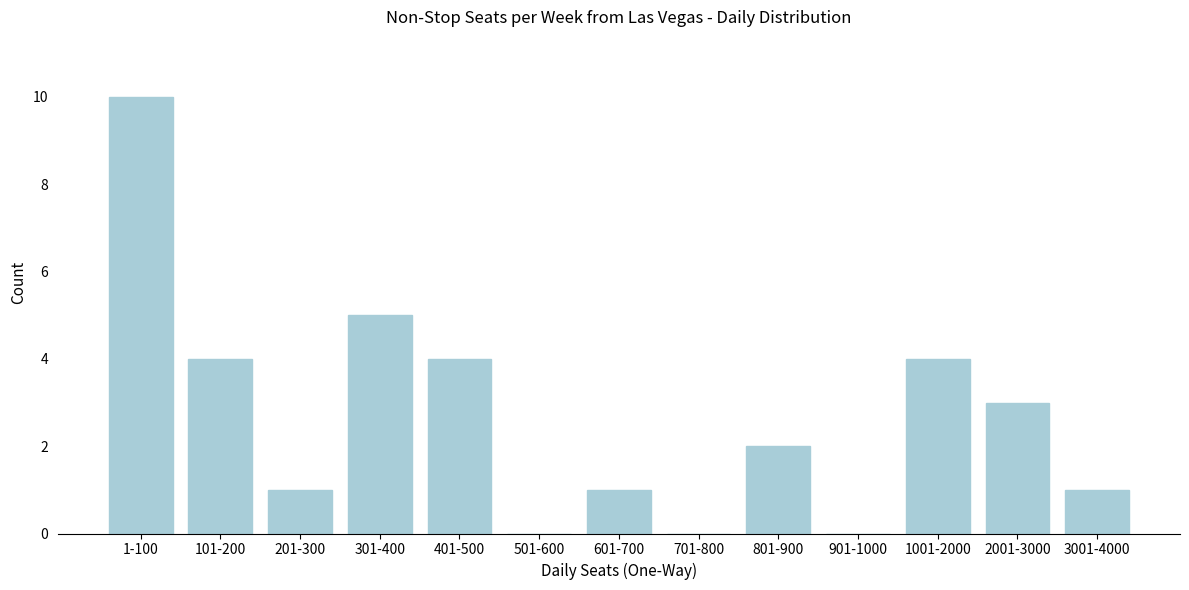

Reading left to right, what are all the values shown in this chart?

1-100=10	101-200=4	201-300=1	301-400=5	401-500=4	501-600=0	601-700=1	701-800=0	801-900=2	901-1000=0	1001-2000=4	2001-3000=3	3001-4000=1